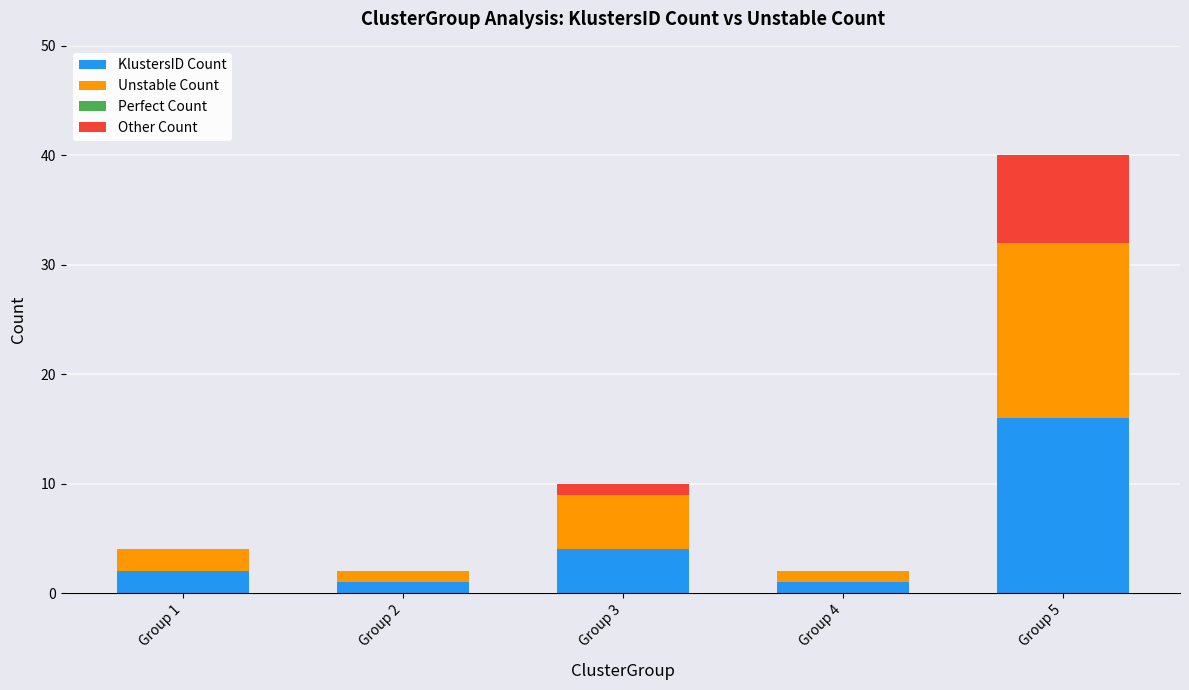

Reading right to left, transcribe the values for KlustersID Count.

Group 5=16	Group 4=1	Group 3=4	Group 2=1	Group 1=2